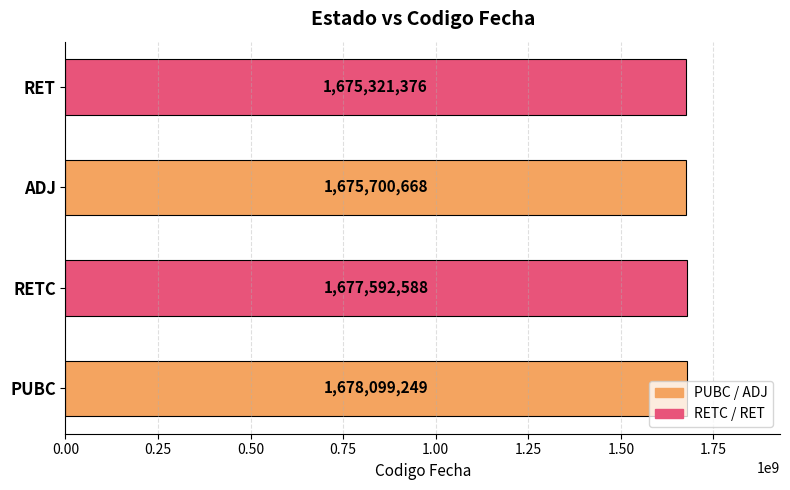

What is the difference between the maximum and second lowest values?

2398581